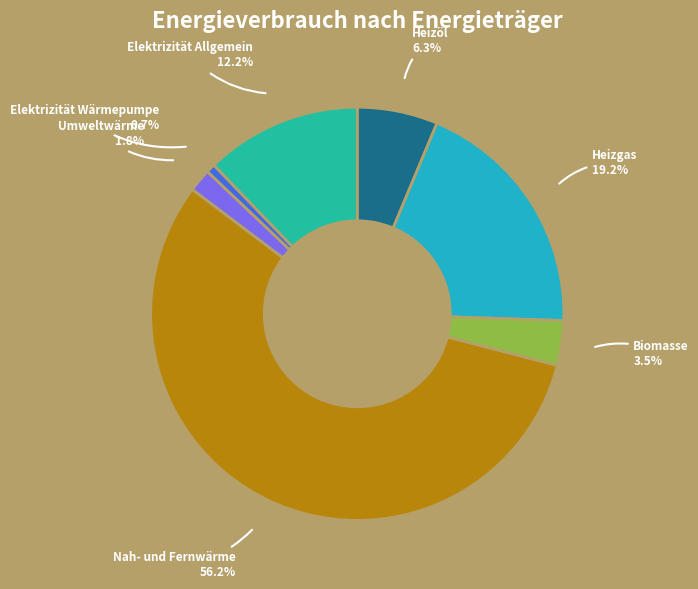

Which slice is the smallest?

Elektrizität Wärmepumpe